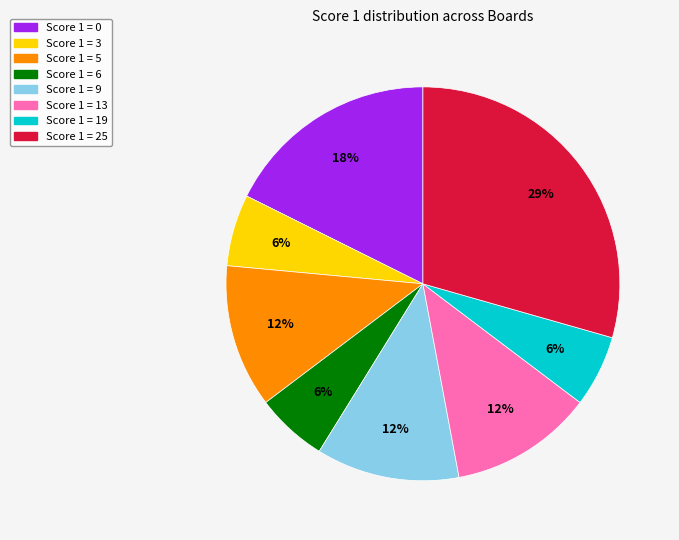

Approximately how many times larger is the value at Score 1 = 0 compared to Score 1 = 3?

3.0